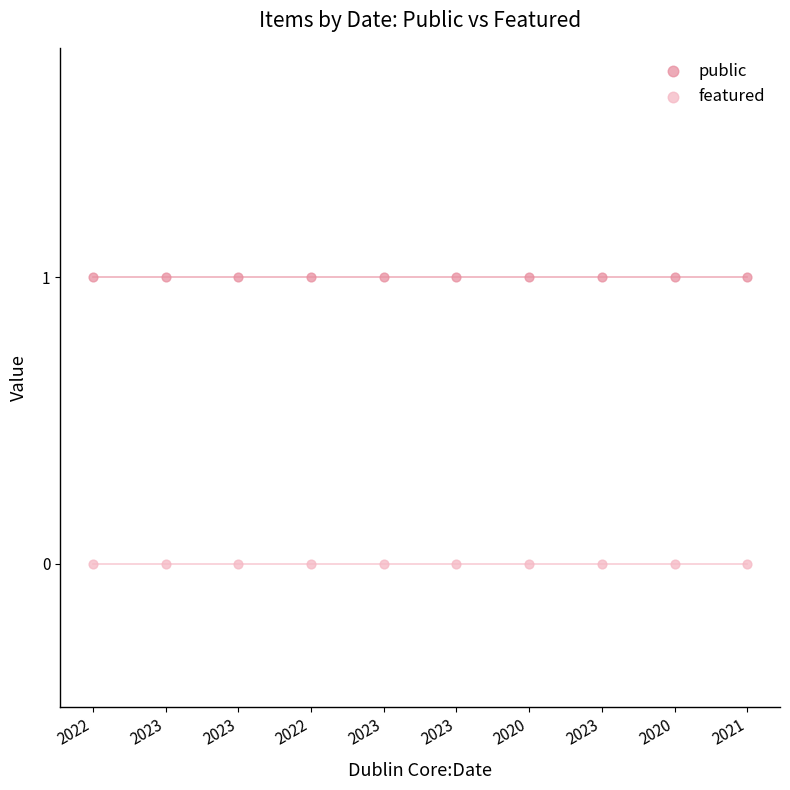

What are all the series names shown in the legend?

public, featured